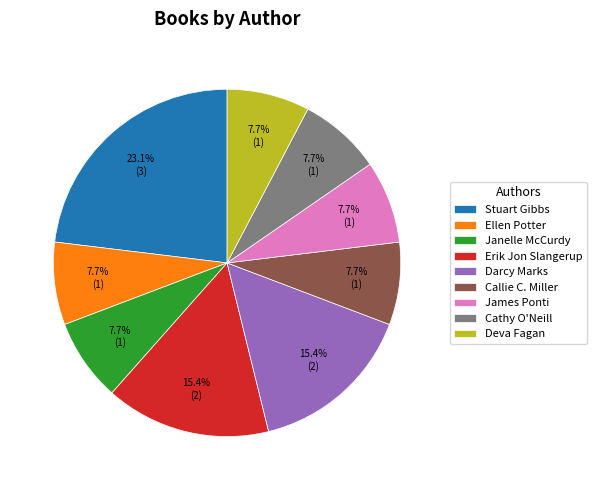

Approximately how many times larger is the value at Janelle McCurdy compared to Stuart Gibbs?

0.3